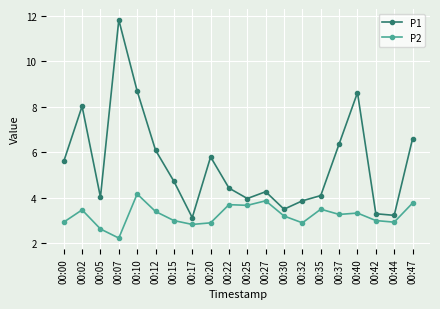

How many interior local peaks does the P1 series have?

5